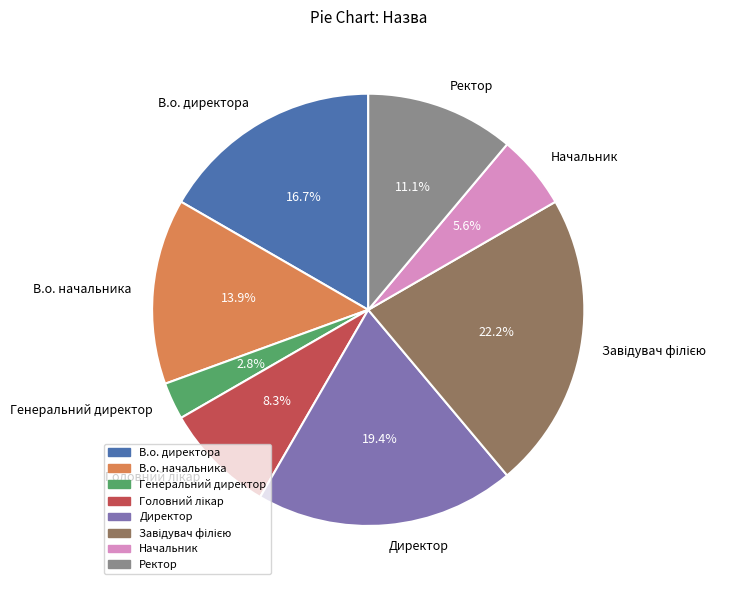

Does Ректор account for over 50% of the chart?

No